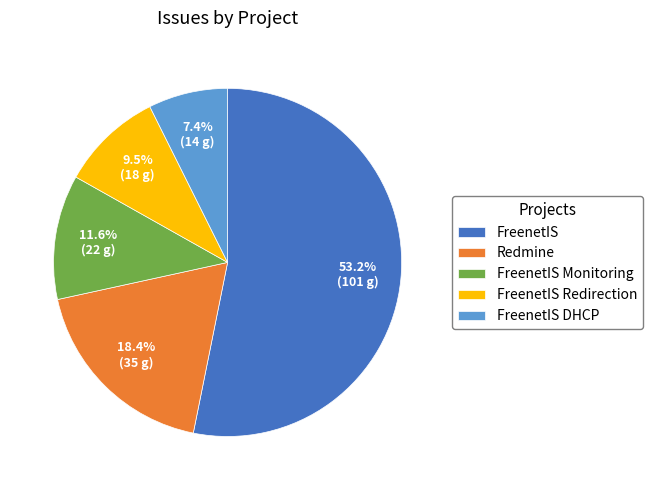

What is the largest slice in the pie chart?

FreenetIS